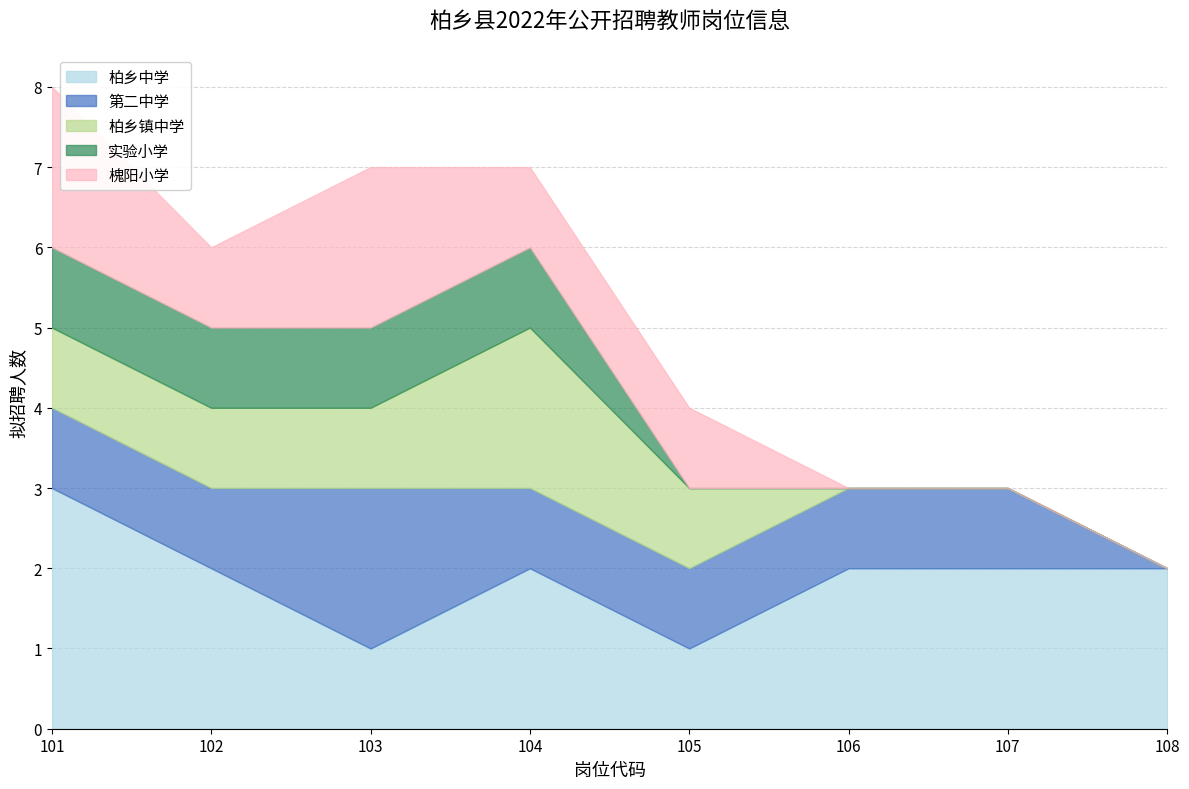

Which has a higher value, 107 or 108?

107